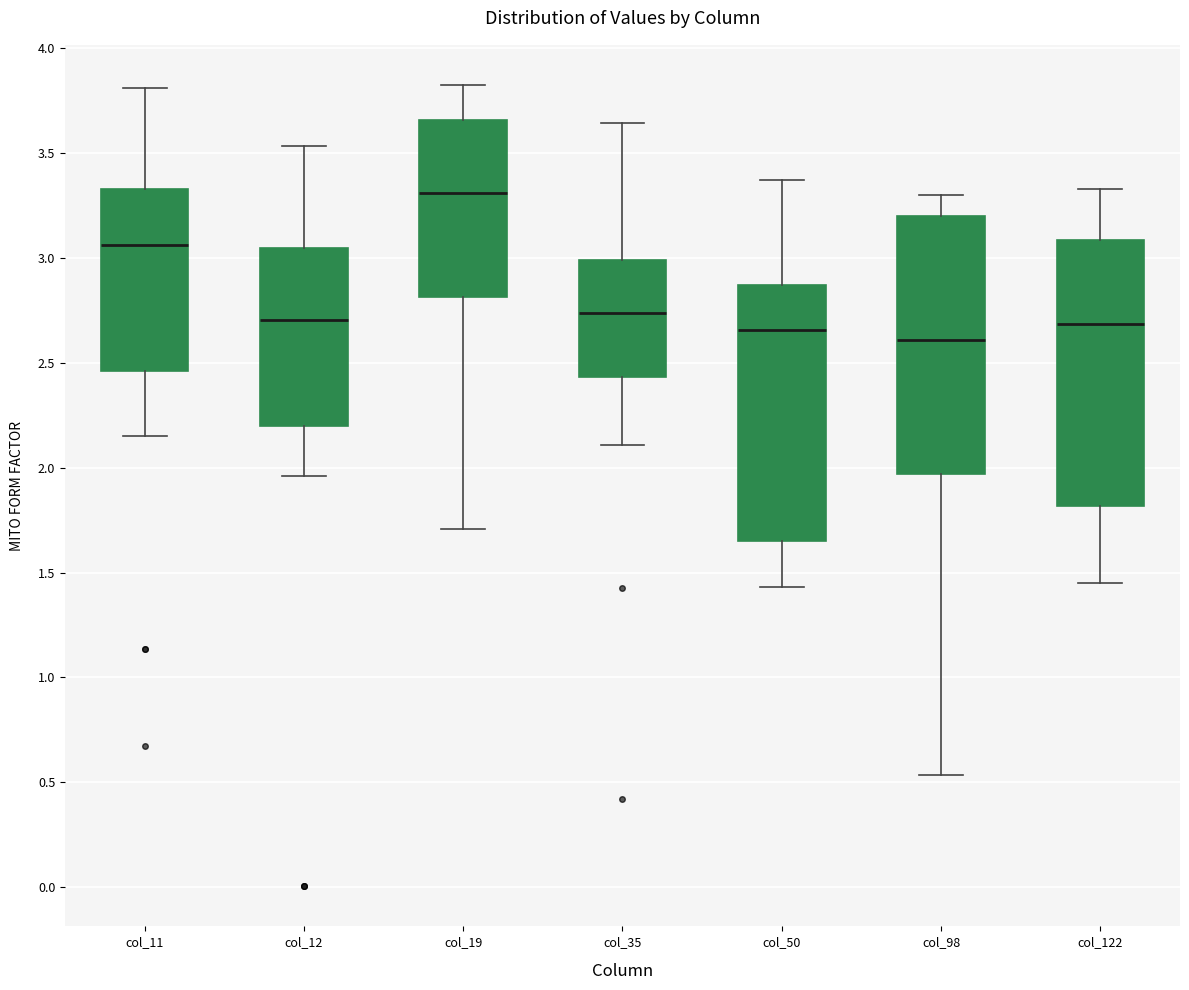

Where does the lower whisker of the box for col_98 end on the y-axis? The values are not printed on the chart, so give them approximately, as read against the axis.

0.55